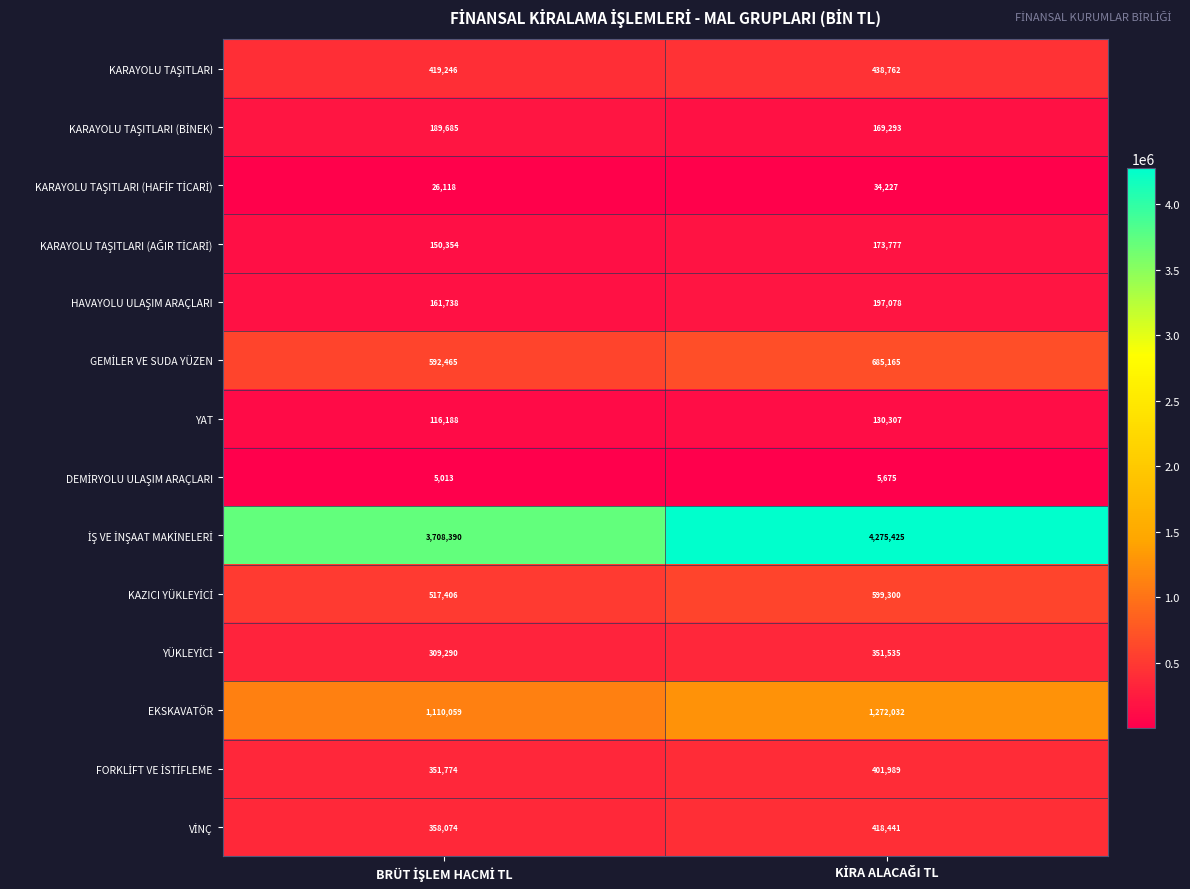

Count the number of categories in the chart.

2